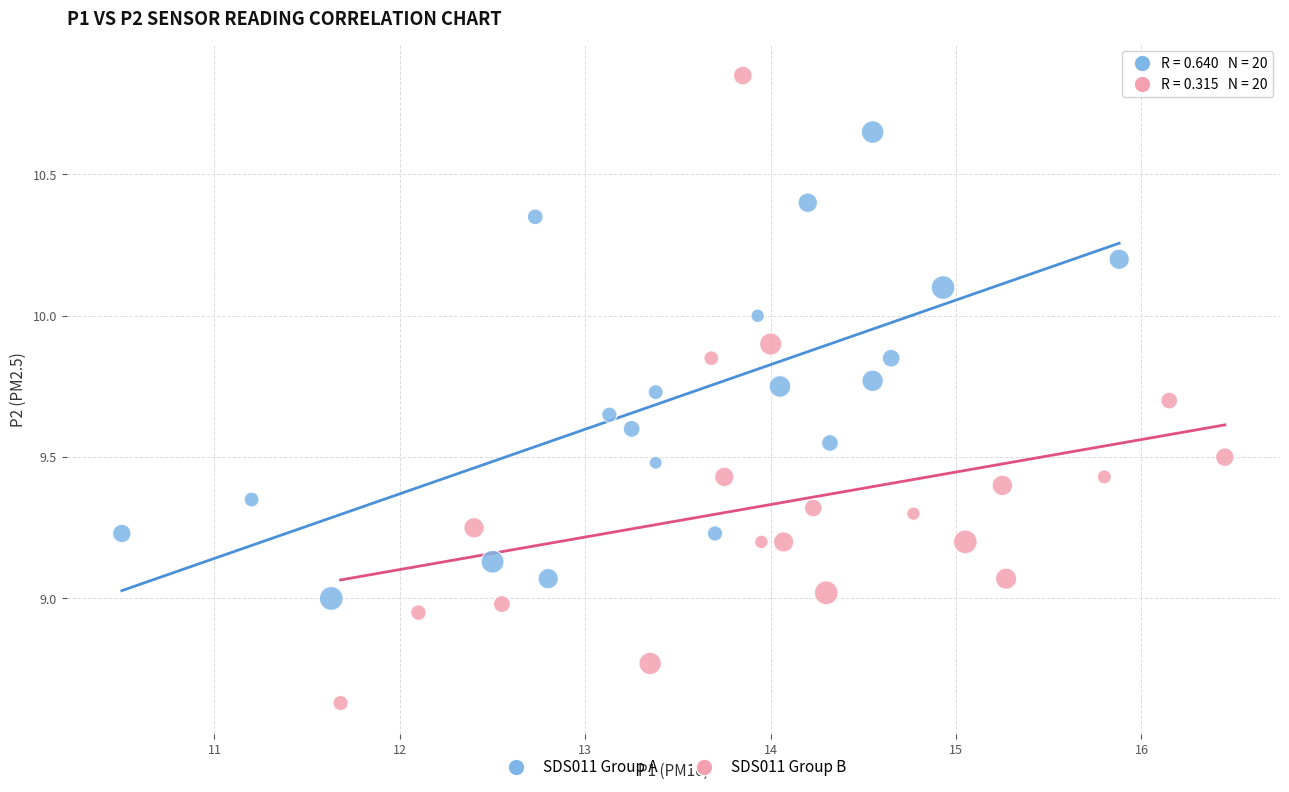

Which series reaches the minimum Y coordinate?

SDS011 Group B